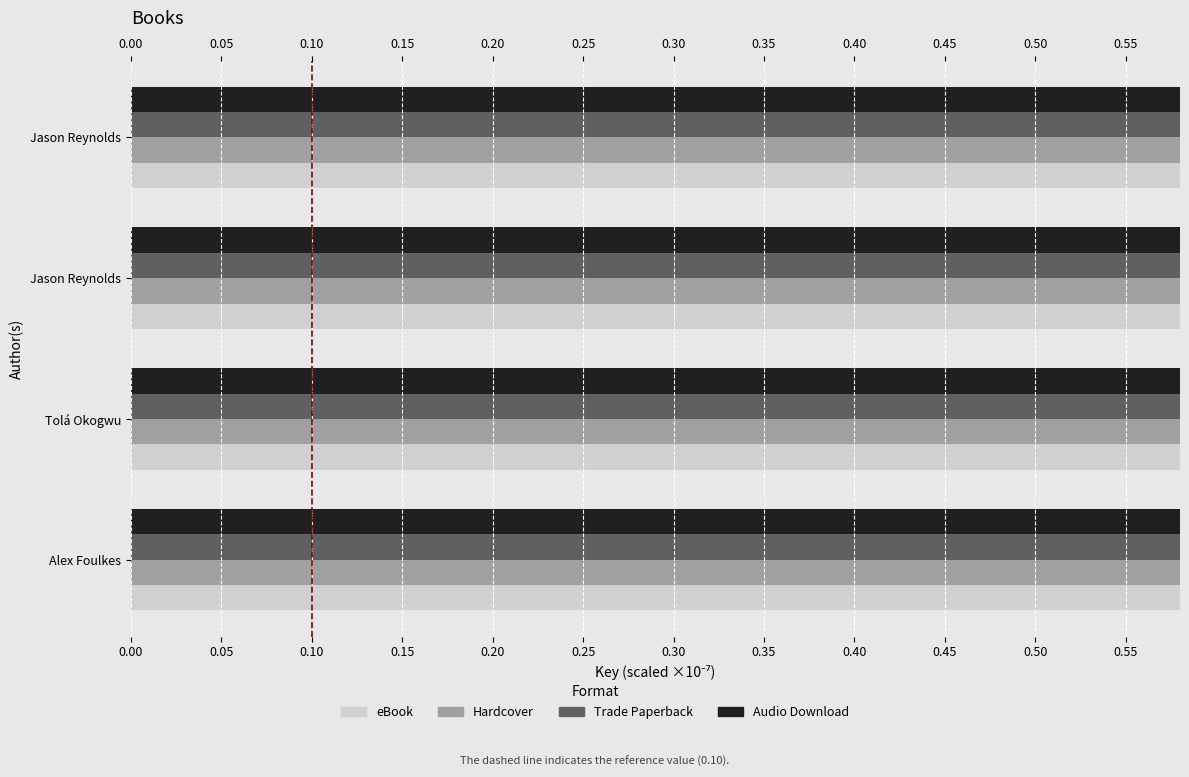

At Alex Foulkes, list the series in order from smallest to largest.

eBook, Hardcover, Trade Paperback, Audio Download